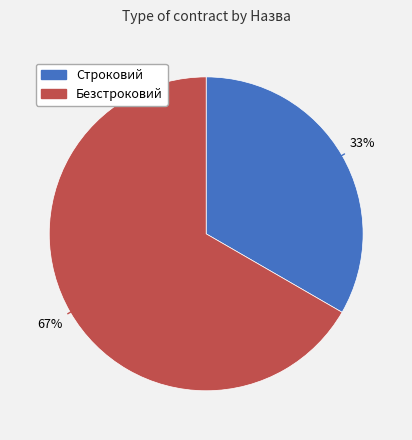

Between Безстроковий and Строковий, which is larger?

Безстроковий